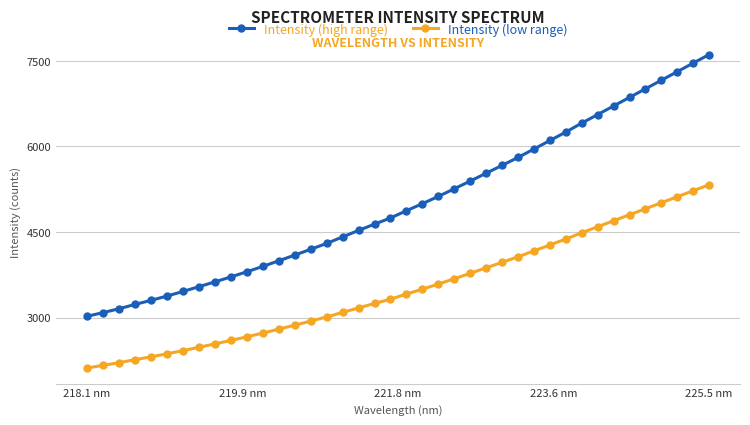

What is the difference between the maximum and second lowest values in the Intensity (low range) series?

3166.7